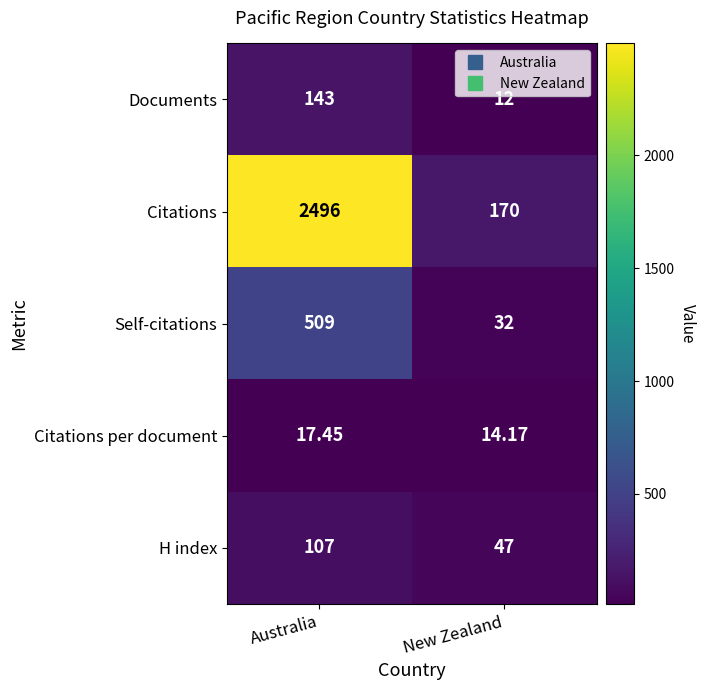

Which category has the lowest value across all series?

New Zealand